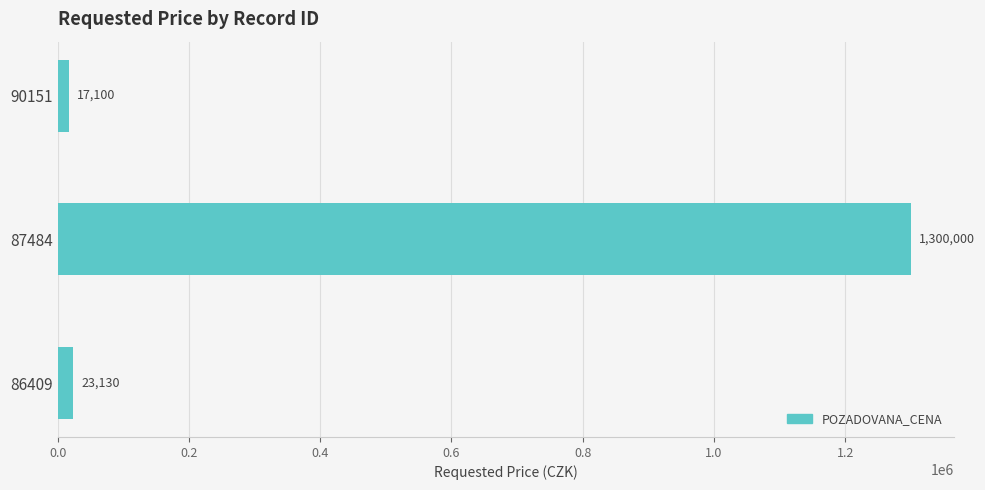

List the labels in order of value, smallest first.

90151, 86409, 87484